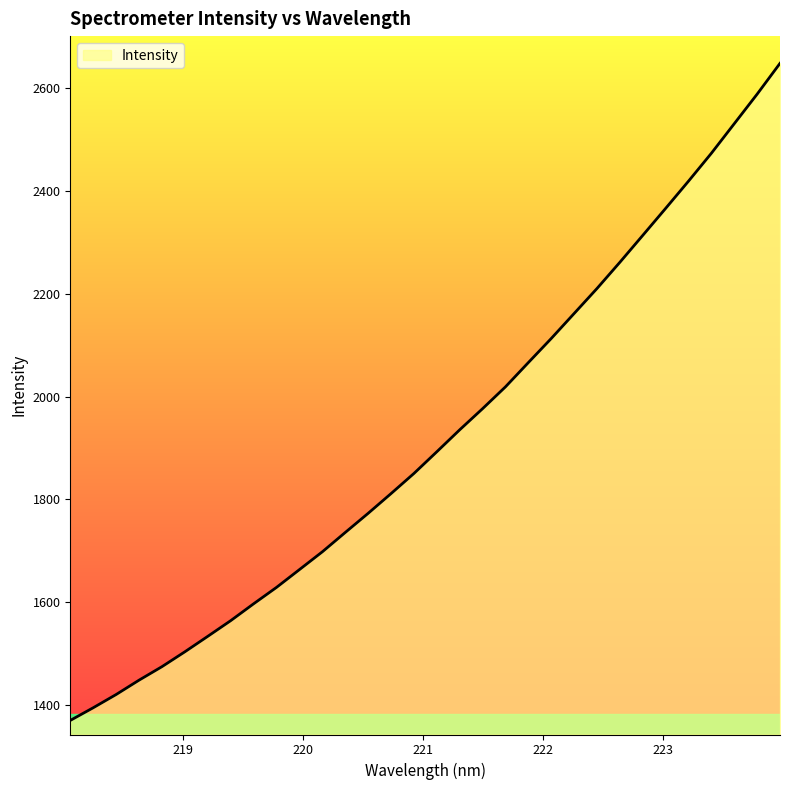

What is the difference between the maximum and minimum values?

1278.9